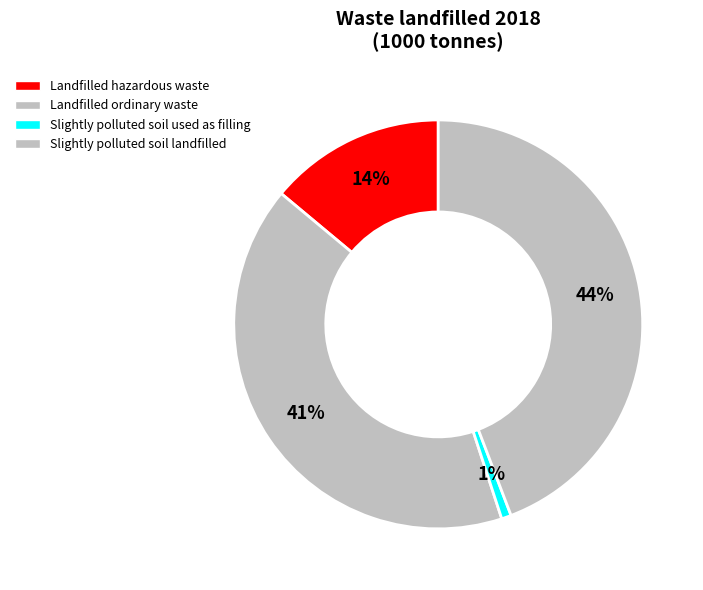

How many segments does this pie chart have?

4